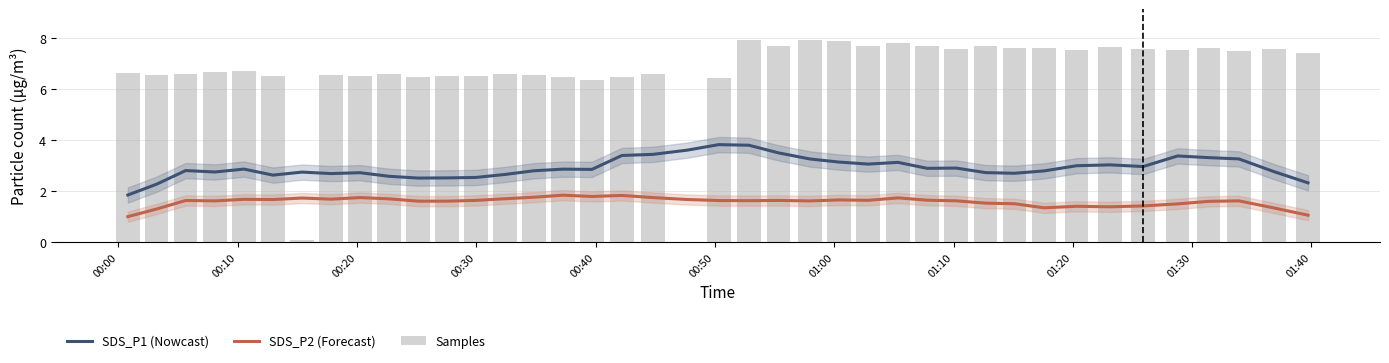

How many values in the SDS_P1 (Nowcast) series are below 2?

1